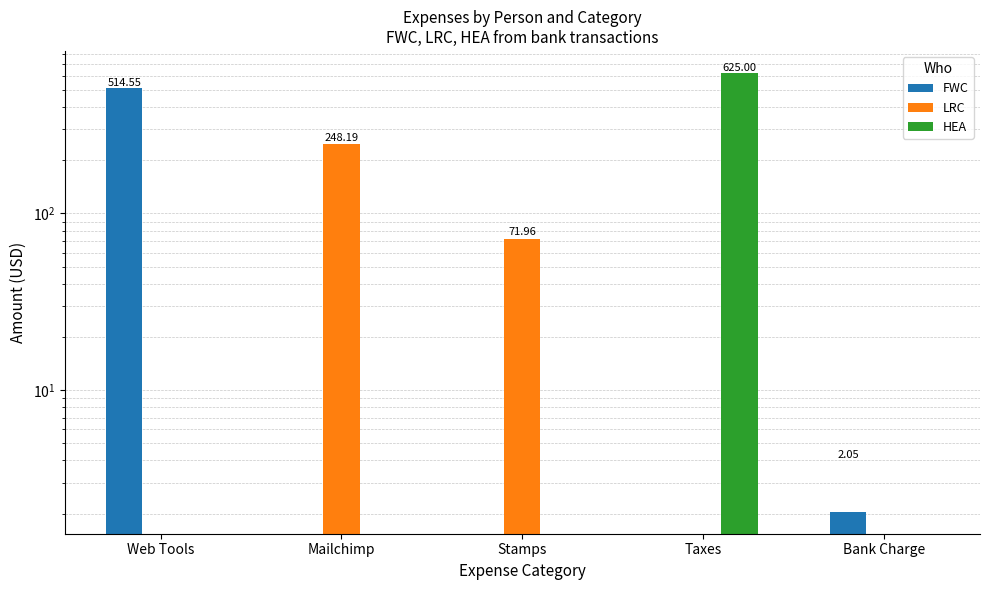

How many groups of bars are there?

5